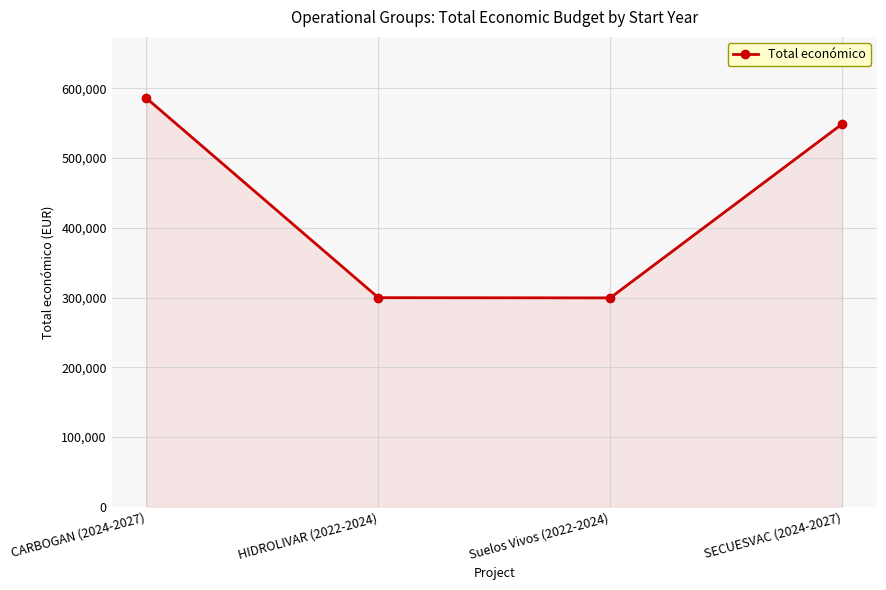

What is the label of the 3rd point from the right?

HIDROLIVAR (2022-2024)